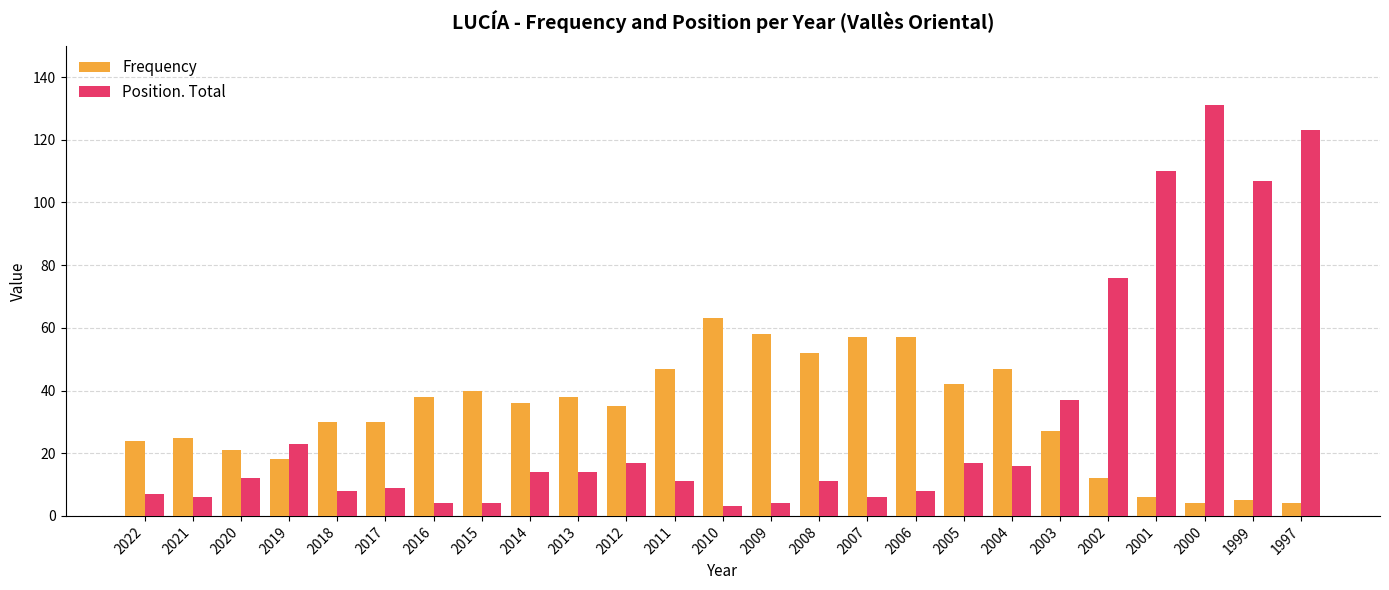

How many categories are shown in the chart?

25